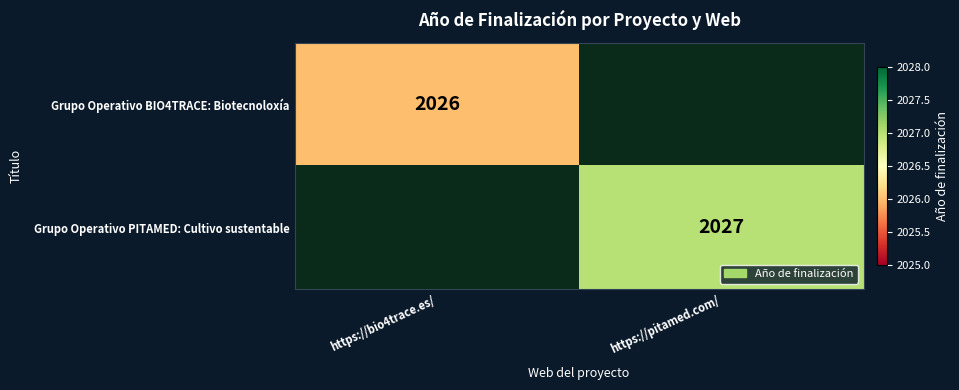

Between https://bio4trace.es/ and https://pitamed.com/, which is larger?

https://pitamed.com/